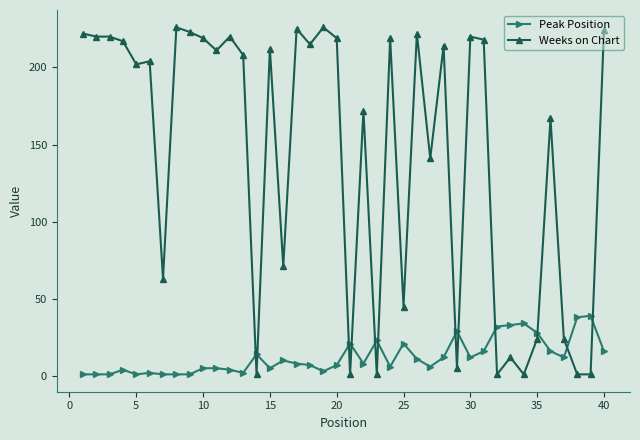

What is the difference between the second highest and second lowest values in the Weeks on Chart series?

225